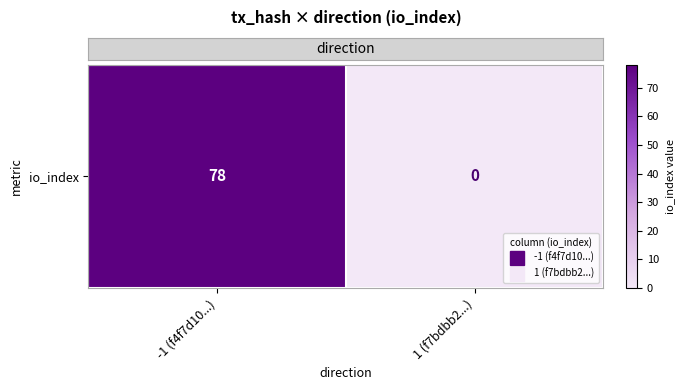

At which label is the value closest to 39?

-1 (f4f7d10...)